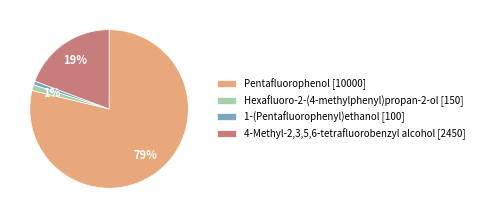

Is it true that Hexafluoro-2-(4-methylphenyl)propan-2-ol [150] is 11% of the pie?

False